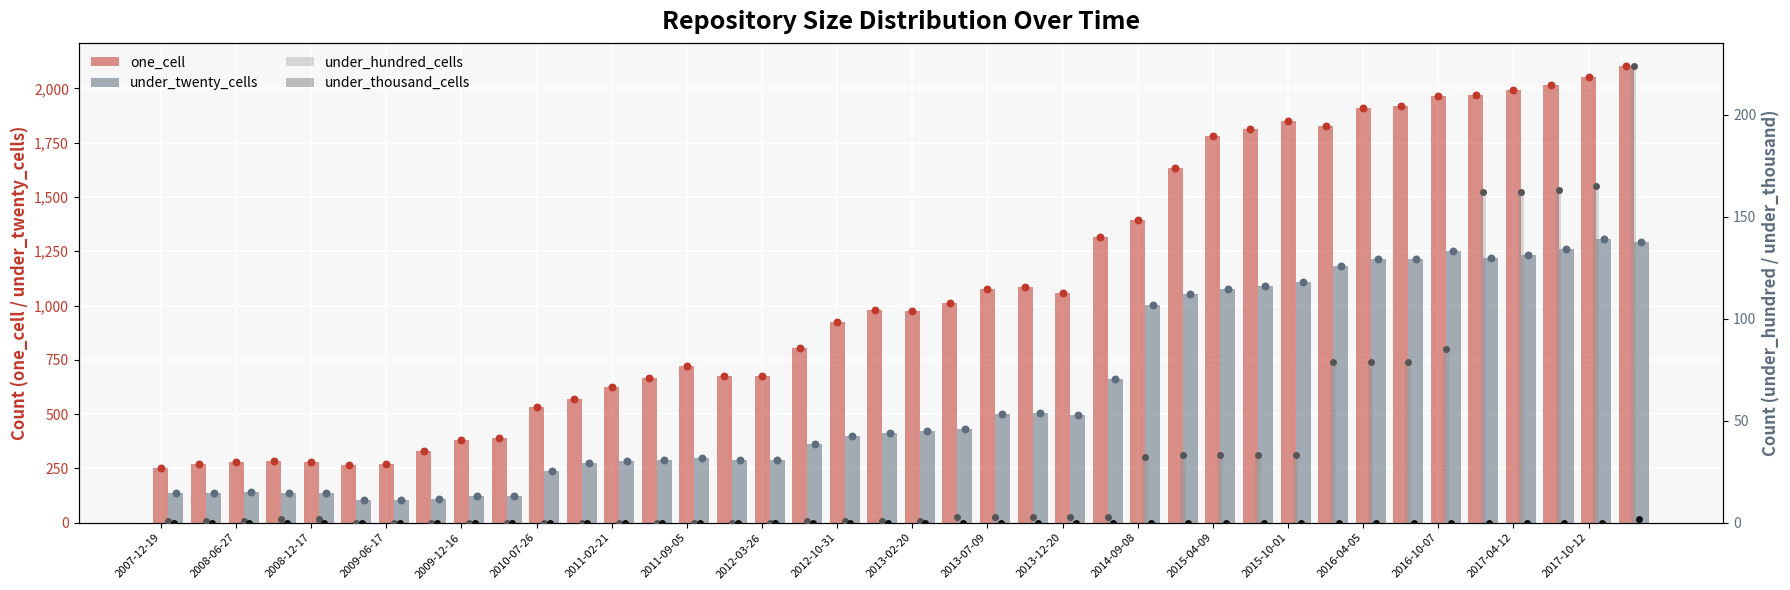

Which series contains the highest Y value?

one_cell